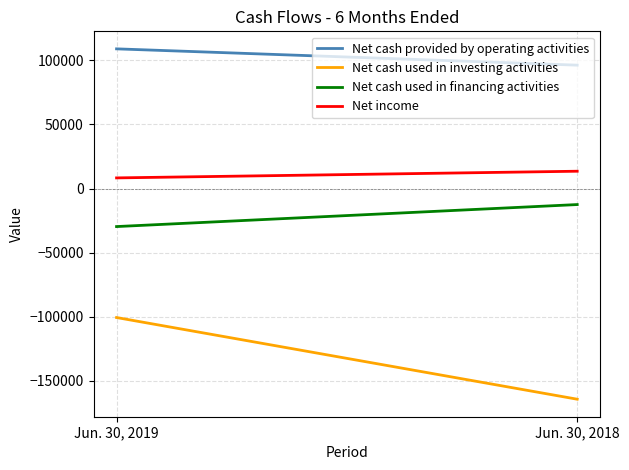

Is this an area chart (filled region under the line)?

No